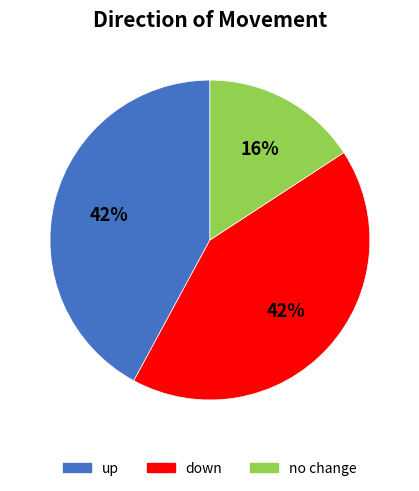

Is there a majority slice in this chart?

No